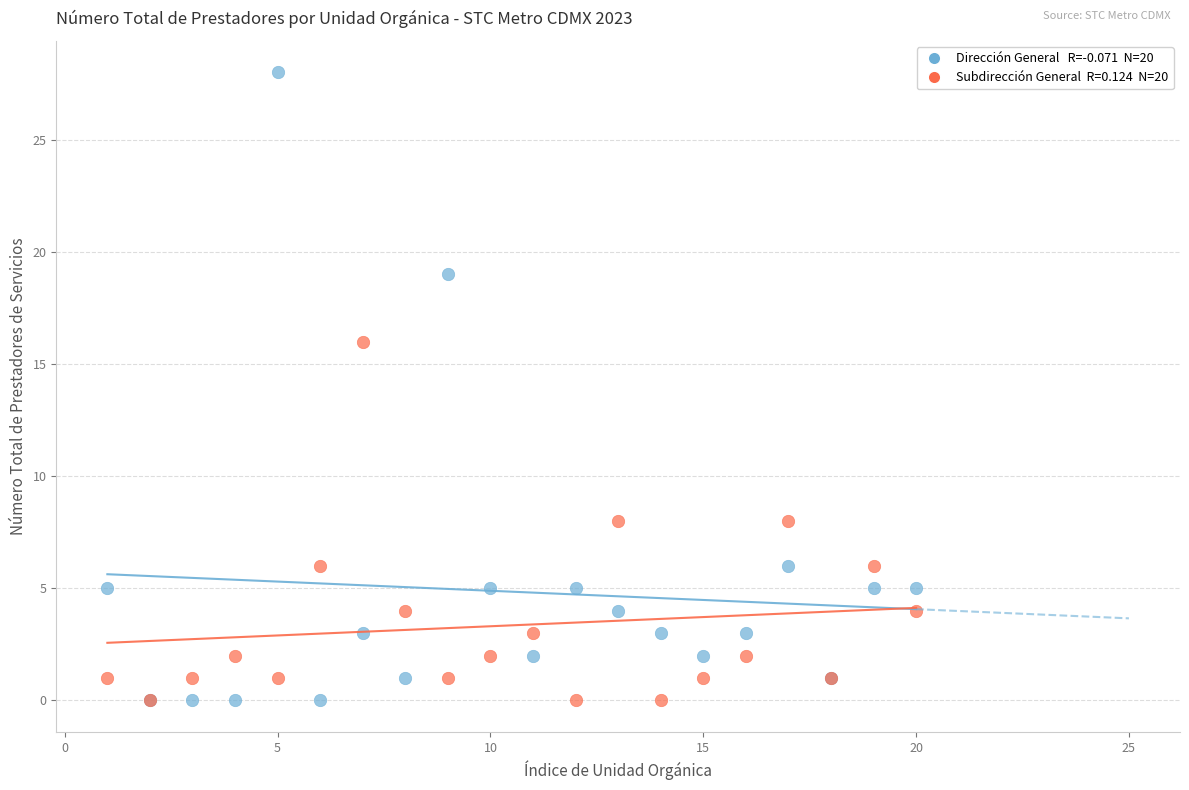

Across all series, what Y value is closest to 14?

16